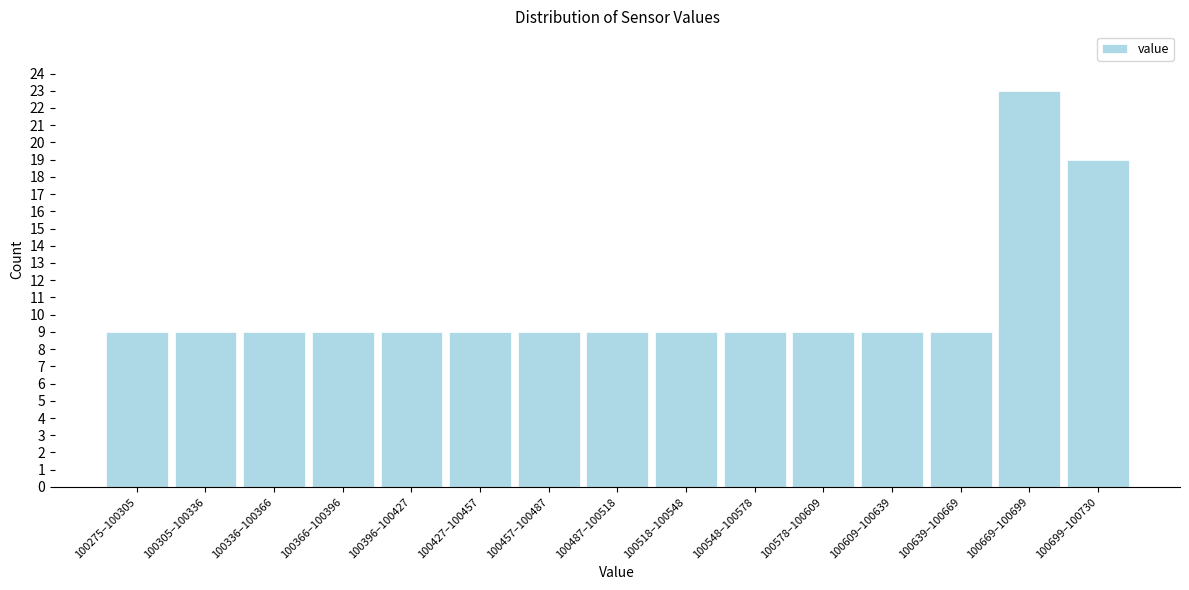

Reading left to right, list all the values displayed in this chart.

9	9	9	9	9	9	9	9	9	9	9	9	9	23	19